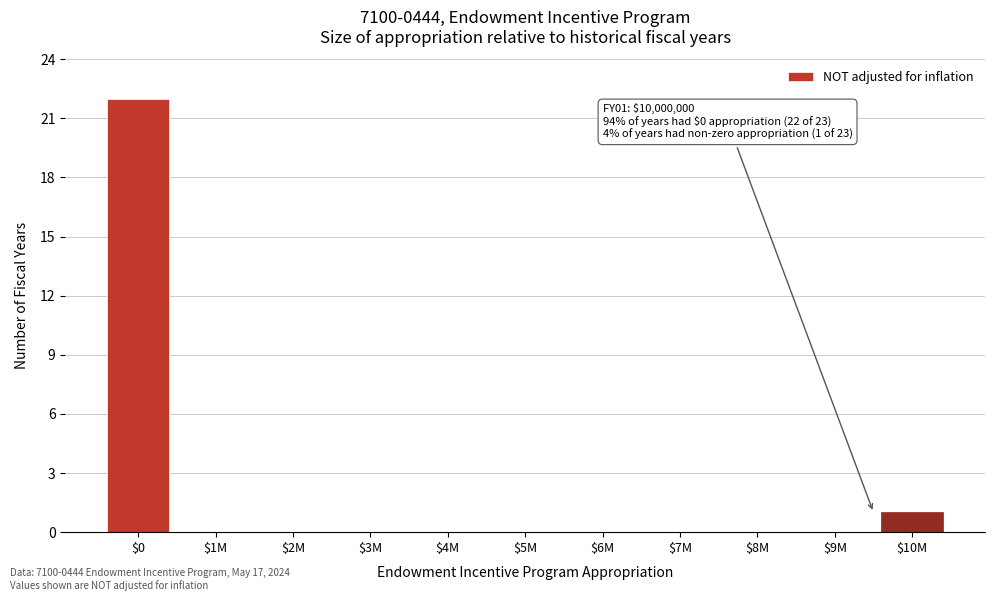

What is the sum of all values?

23